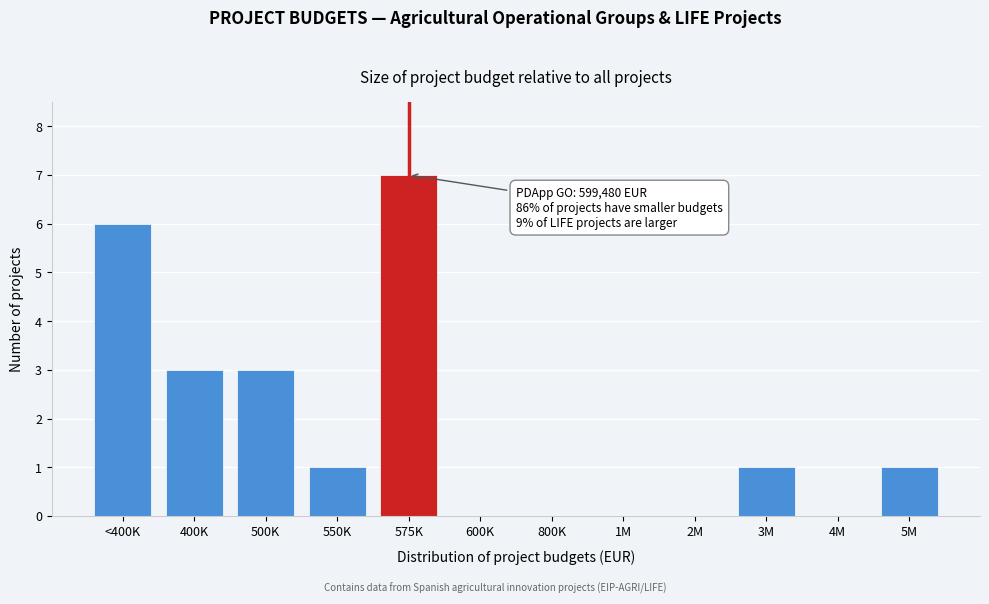

Reading left to right, what are all the values shown in this chart?

<400K=6	400K=3	500K=3	550K=1	575K=7	600K=0	800K=0	1M=0	2M=0	3M=1	4M=0	5M=1